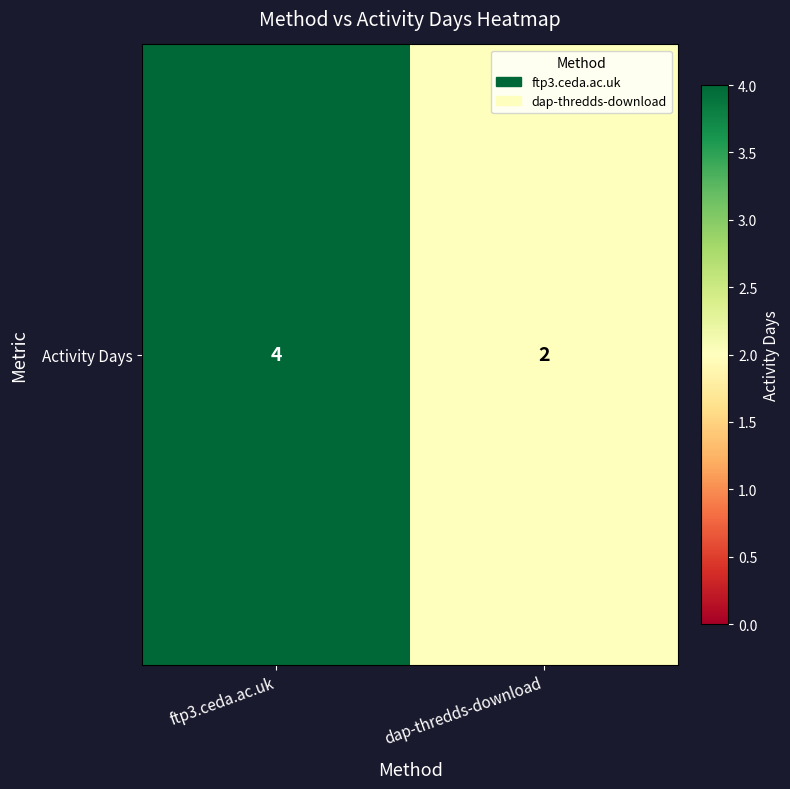

What is the minimum value shown in the chart?

2